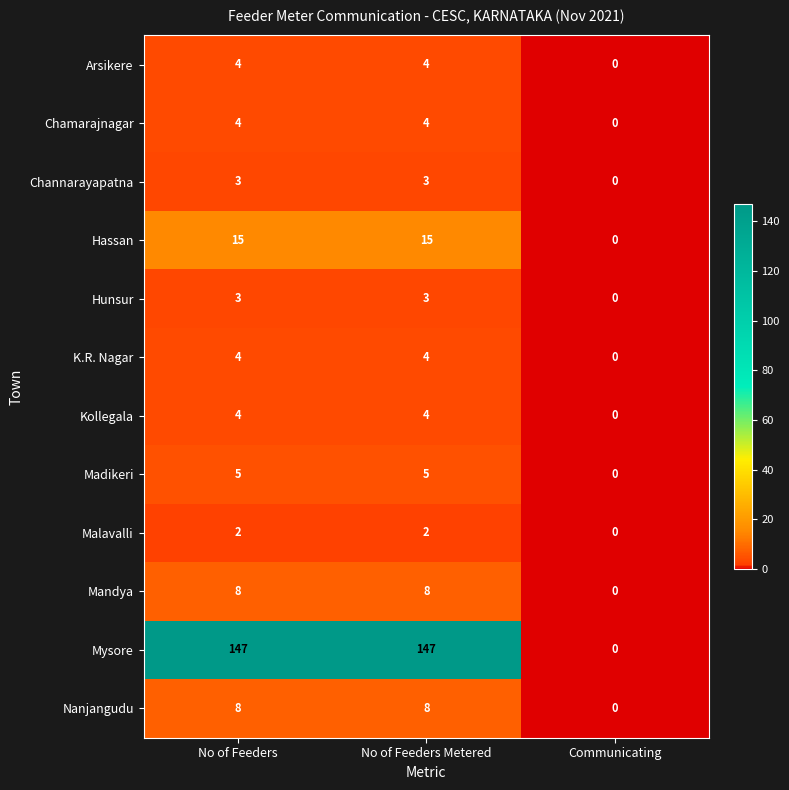

The Malavalli series shows 0 at Communicating. True or false?

True